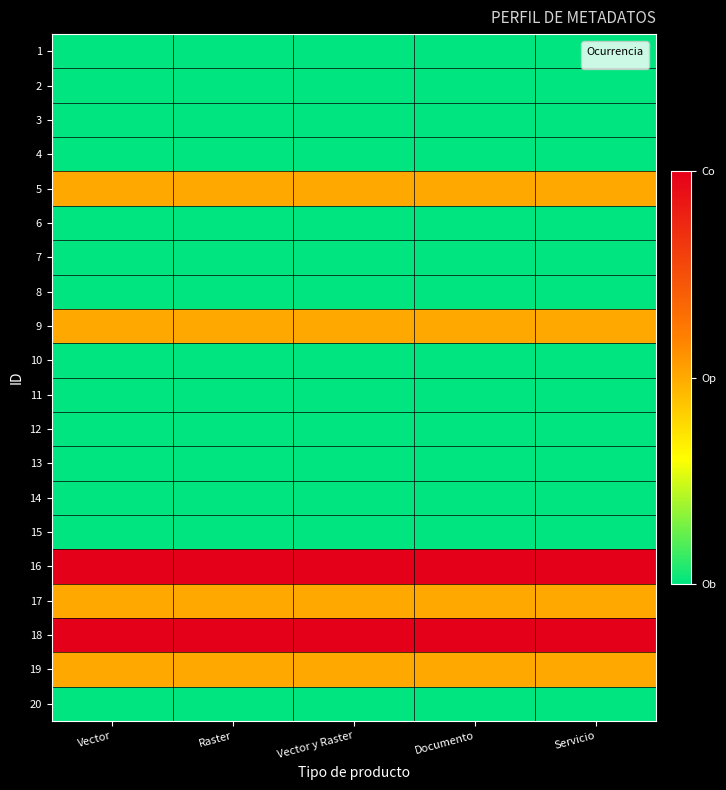

How many categories are shown in the chart?

5